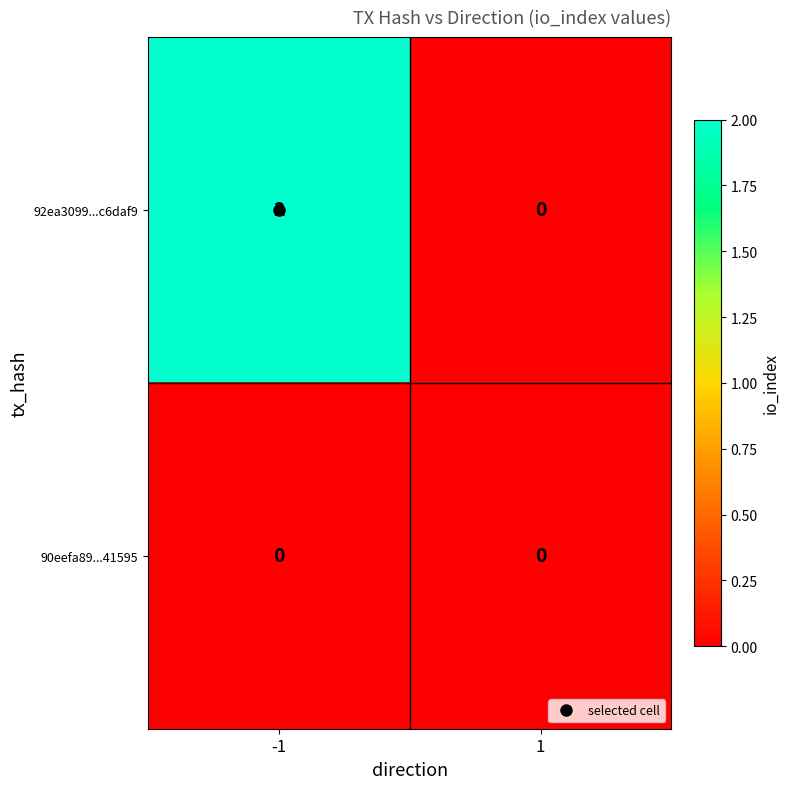

The 92ea3099...c6daf9 series shows 0 at 1. True or false?

True